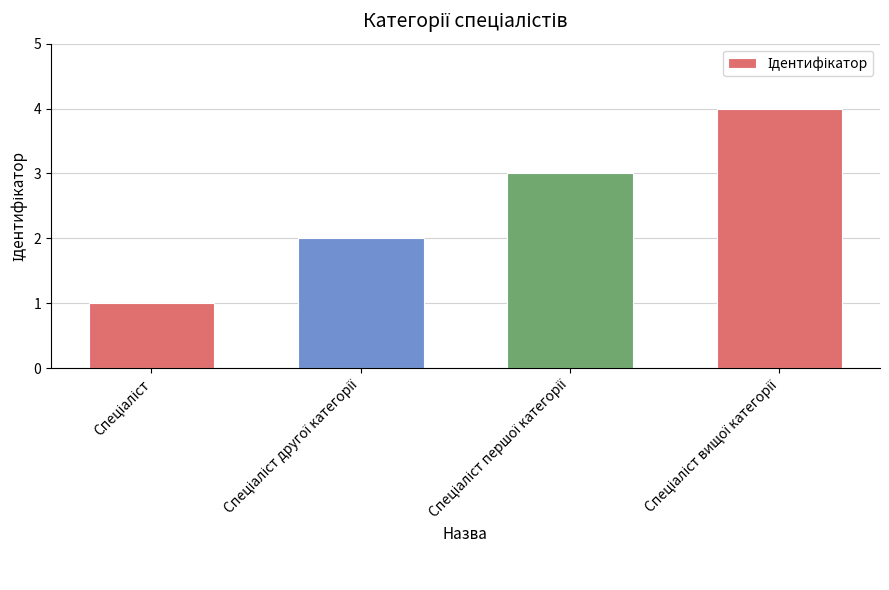

What is the greatest value displayed?

4